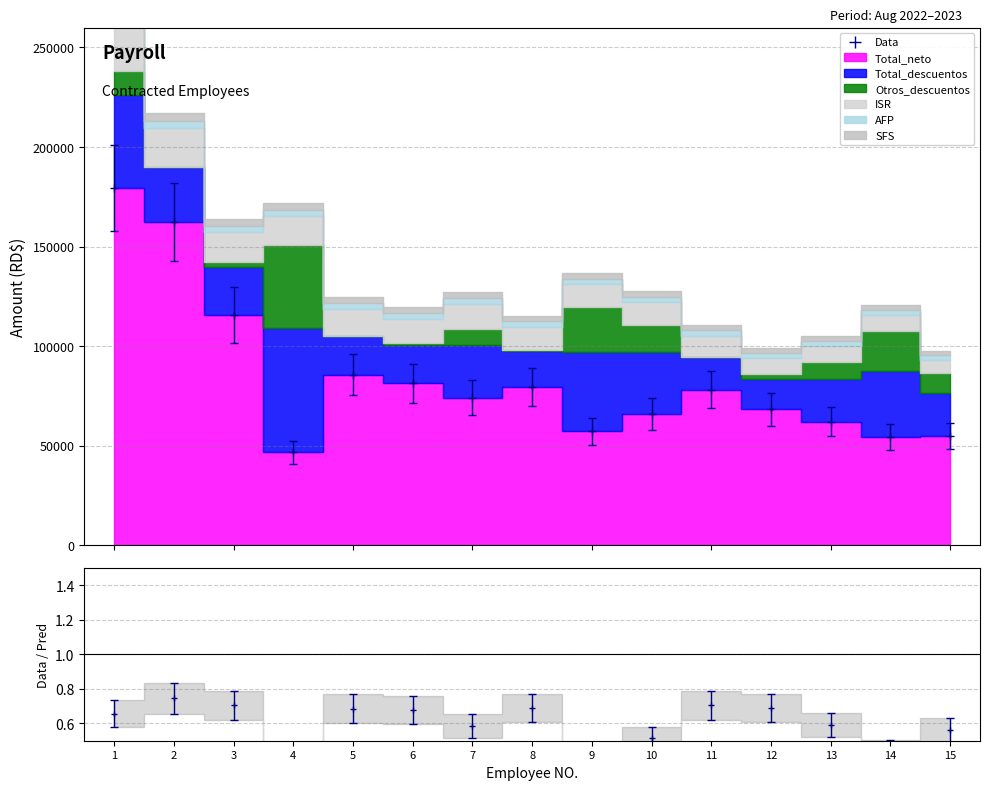

Reading left to right, extract all data points from this chart.

Total_neto: 179238.6	162242.6	115630.6	46596.7	85662.9	81348.5	74138.2	79383.4	57176.1	65877.3	78068.6	68292.4	62112.9	54281.8	54967.9
Total_descuentos: 46943.4	27507.3	24069.7	62509.5	19549.5	19211.1	26421.3	17966.3	39812.6	30956.9	16382.0	15324.4	21503.6	33193.3	21363.1
Otros_descuentos: 12000.0	0.0	2331.0	41814.0	0.0	1031.0	8241.3	731.0	22683.5	13873.3	0.0	2131.0	8310.3	20000.0	10292.1
ISR: 25676.7	19691.4	15081.1	14247.4	13331.4	12237.0	12237.0	11482.0	11397.0	11360.7	10800.0	8251.6	8251.6	8251.6	6559.9
AFP: 4524.3	3795.6	3233.1	3131.3	3019.6	2886.1	2886.1	2793.9	2783.6	2779.1	2710.7	2399.8	2399.8	2399.8	2190.7
SFS: 4742.4	4020.4	3424.6	3316.8	3198.5	3057.0	3057.0	2959.4	2948.5	2943.8	2871.3	2541.9	2541.9	2541.9	2320.5